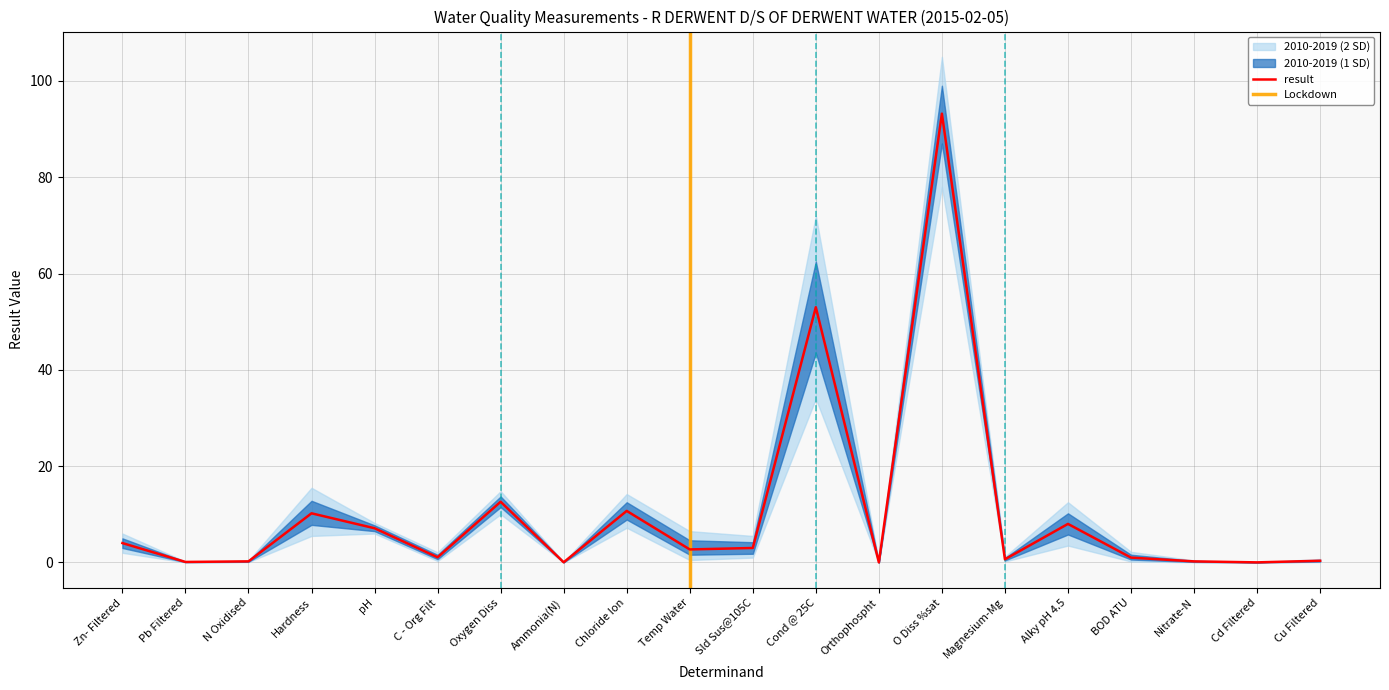

True or false: lower_2sd has more than 0 interior local peaks.

True